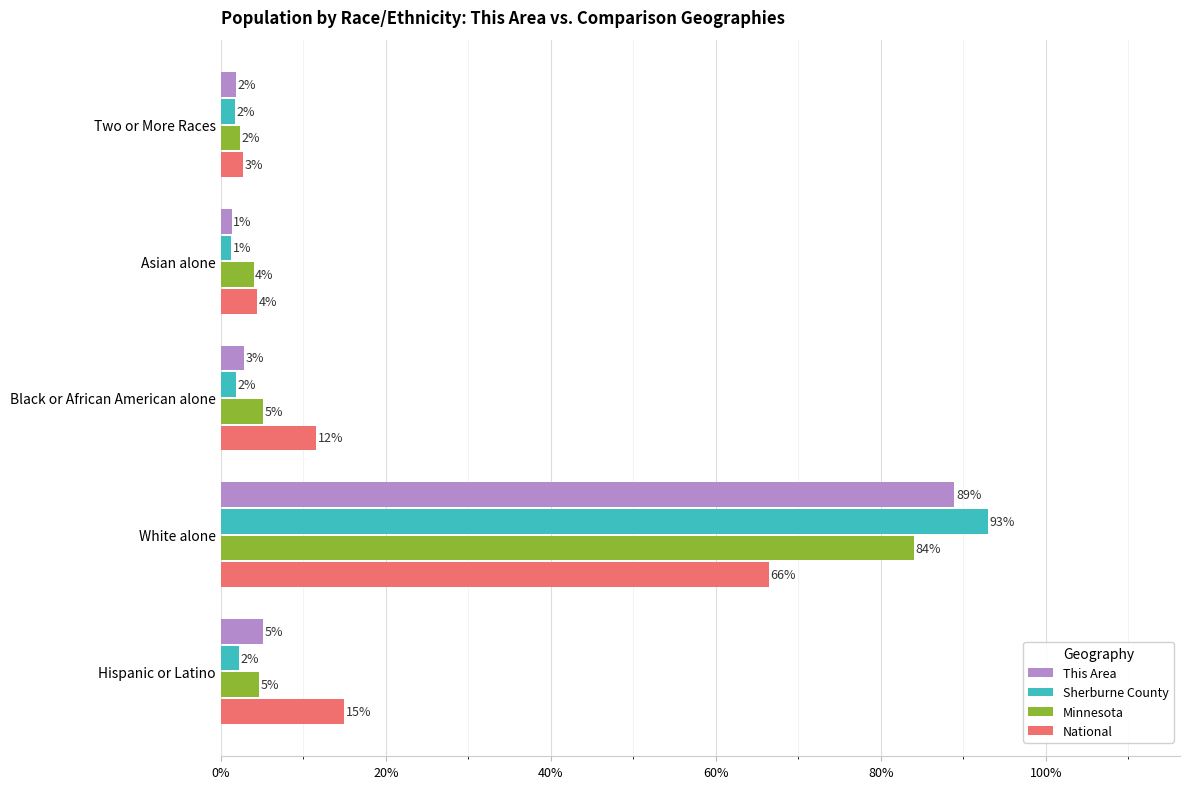

What are all the series names shown in the legend?

This Area, Sherburne County, Minnesota, National